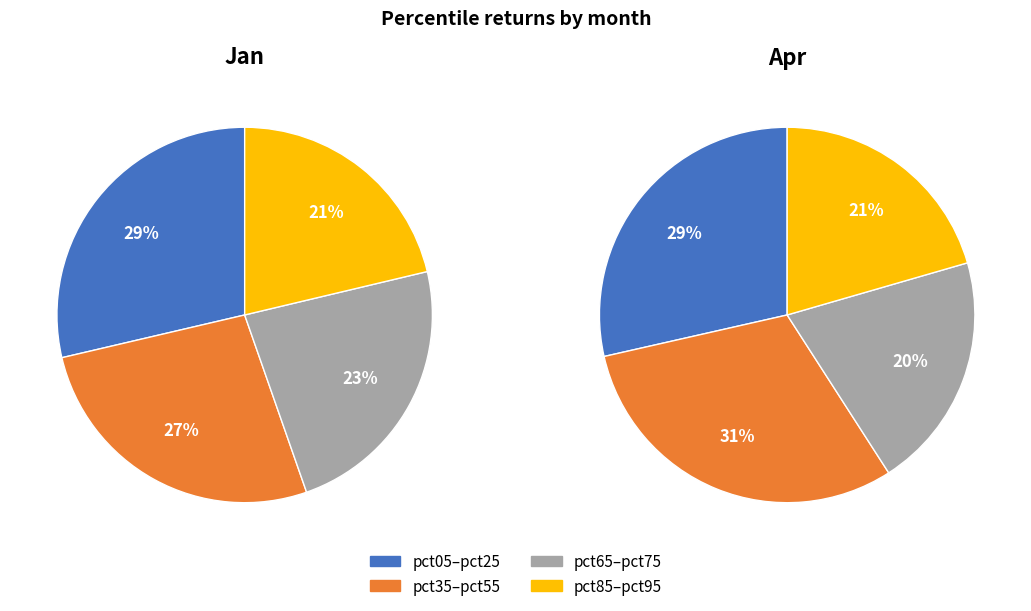

True or false: 7 accounts for 21% of the total.

False